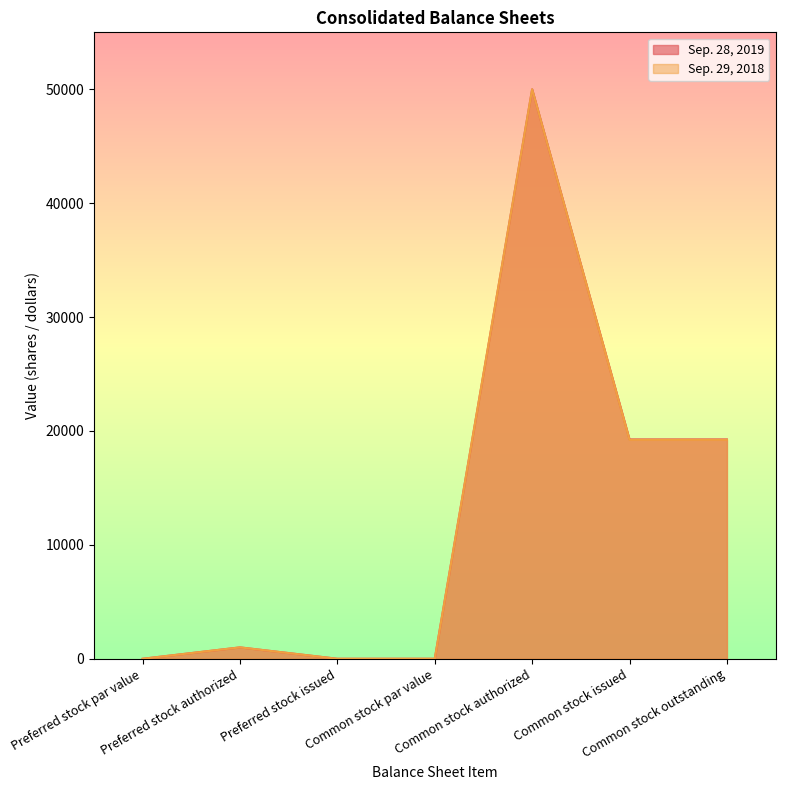

What is the total value across all series at Common stock issued?

38484